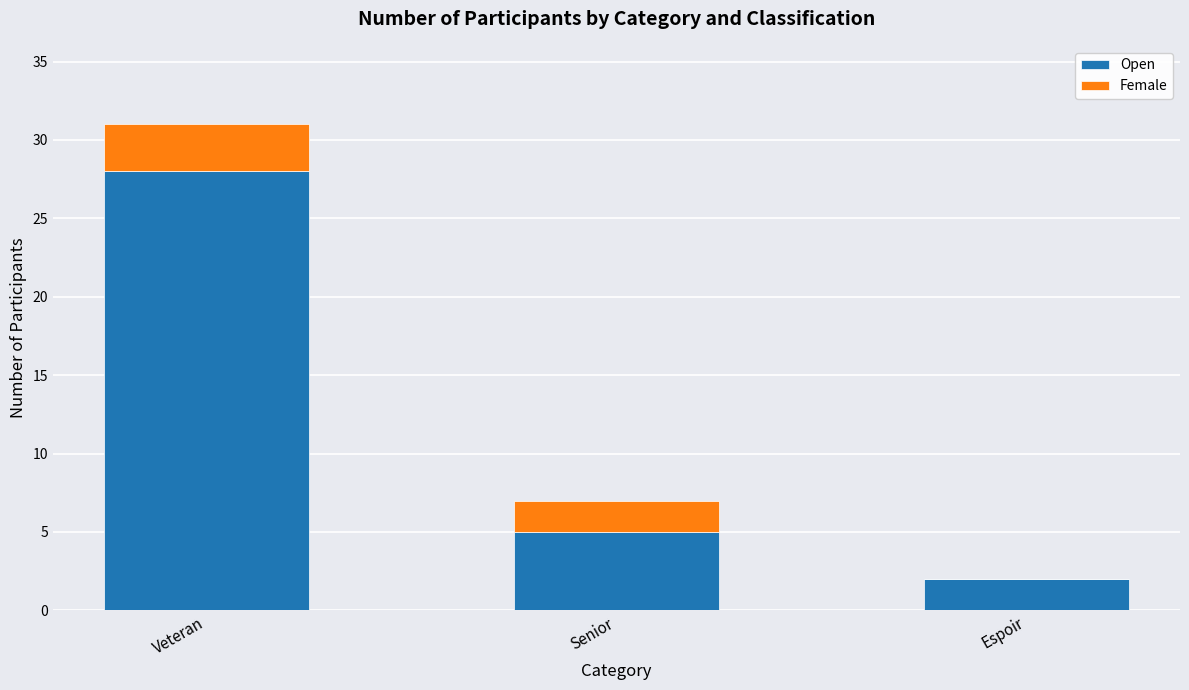

Where does the Open series first go above 5?

Veteran